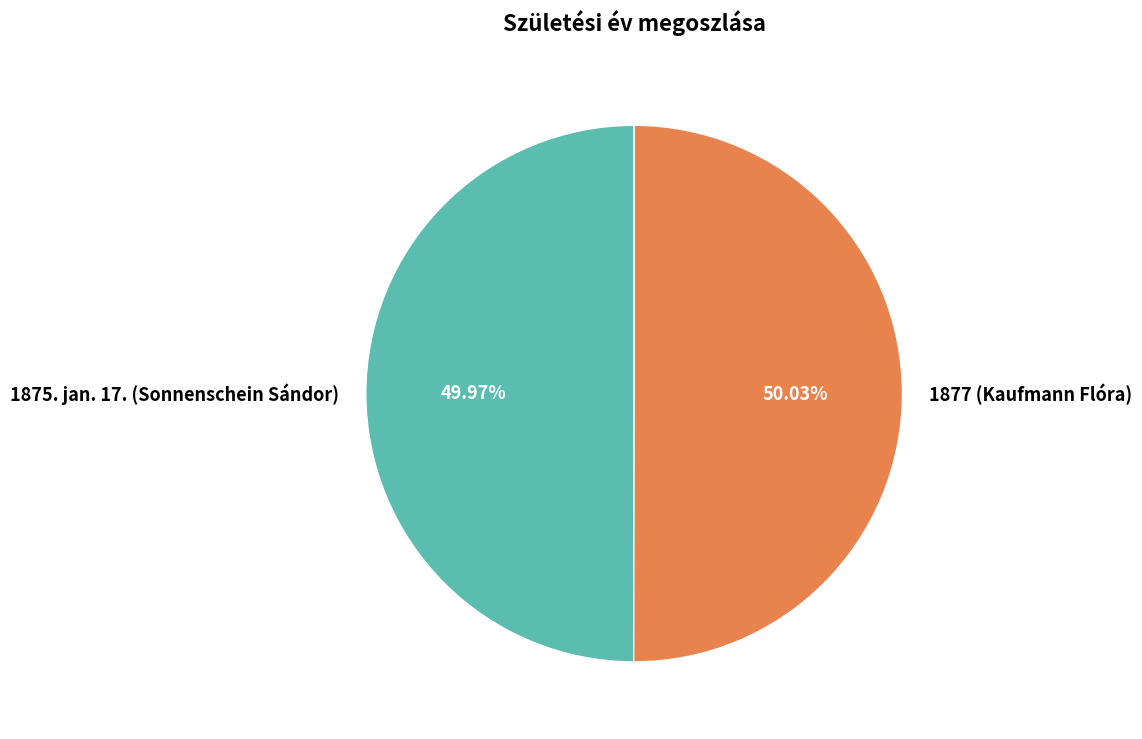

Approximately how many times larger is the value at 1877 (Kaufmann Flóra) compared to 1875. jan. 17. (Sonnenschein Sándor)?

1.0